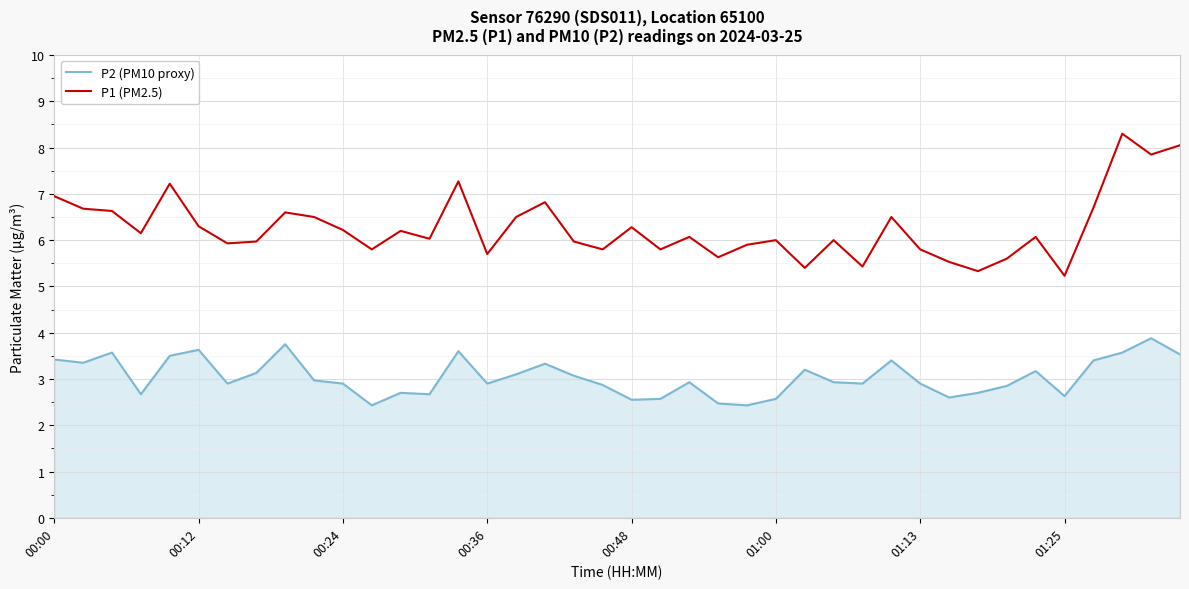

True or false: P2 (PM10 proxy) and P1 (PM2.5) intersect in this chart.

False